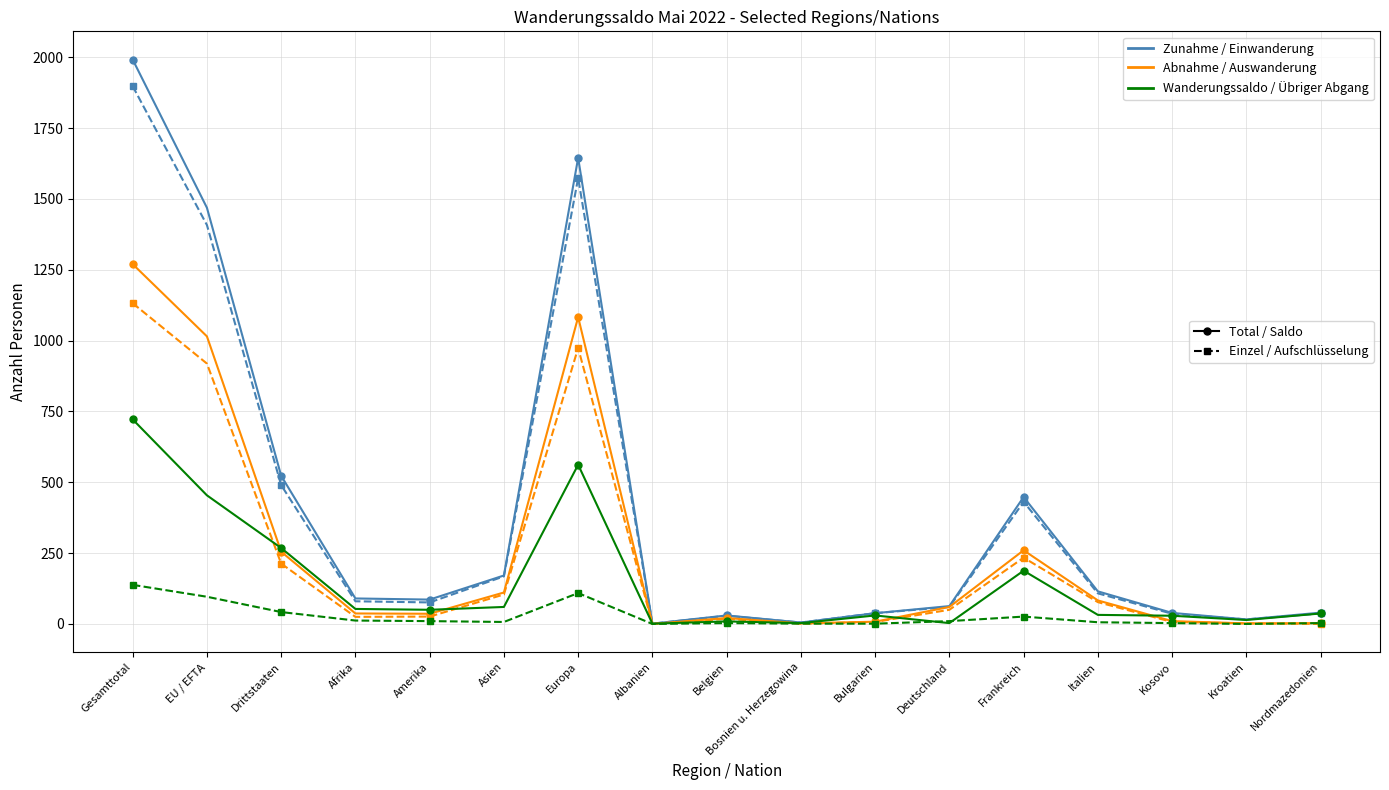

What is the greatest value displayed?

1992